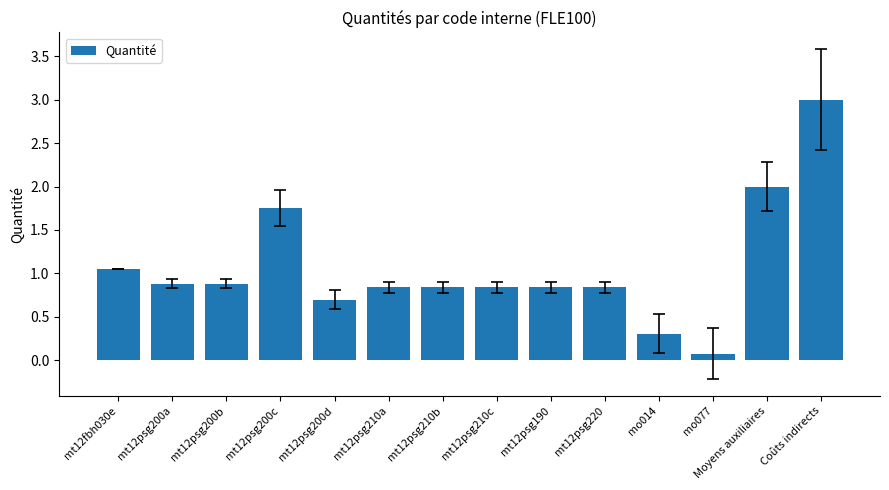

What is the maximum value shown in the chart?

3.0